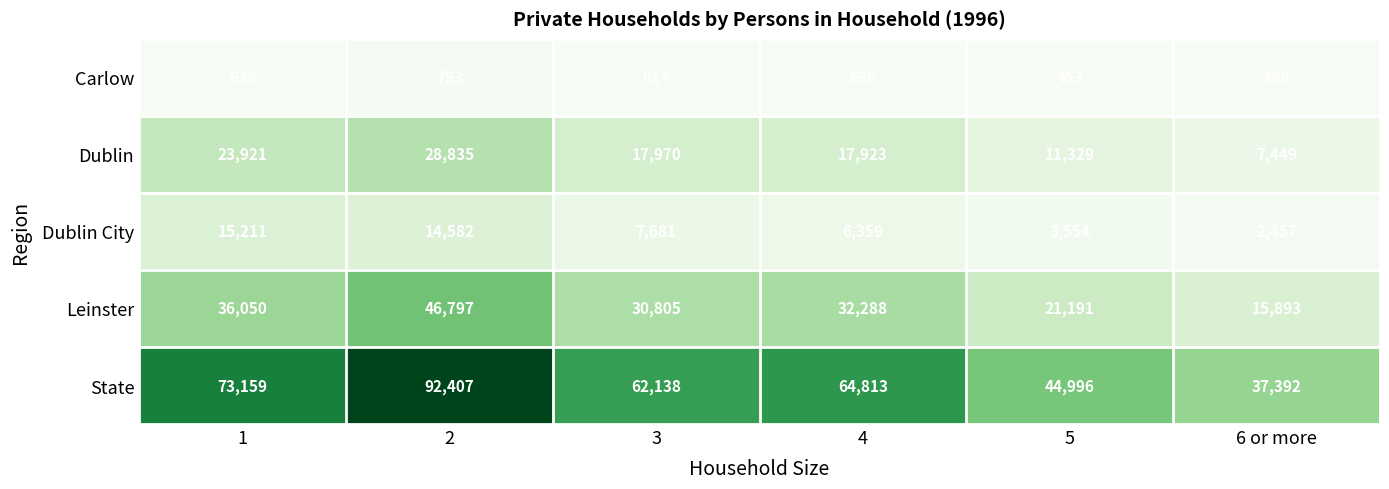

At which label does Dublin reach its minimum?

6 or more